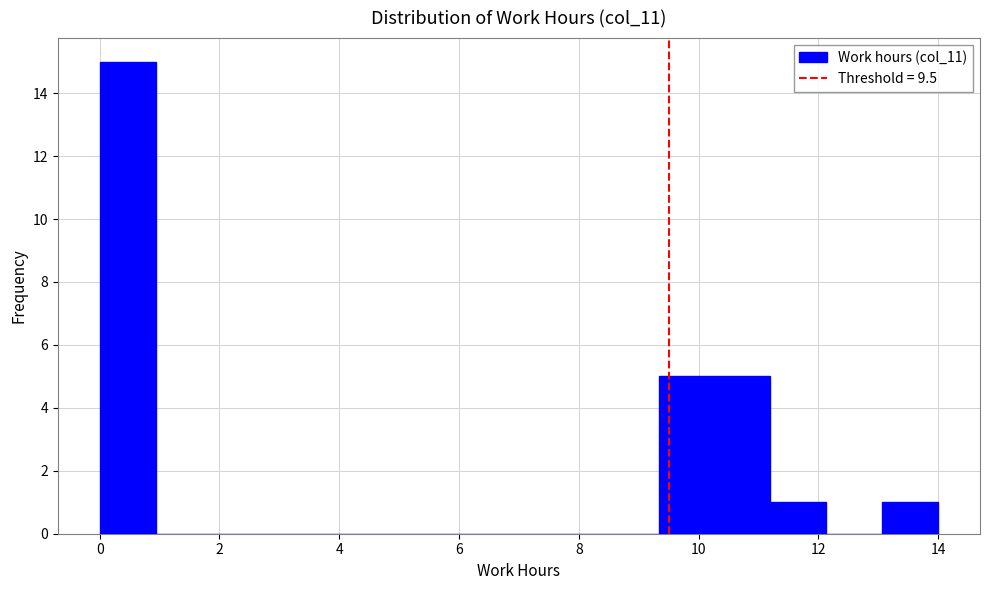

Reading left to right, list every bar in this chart as the range it spans on the x-axis followed by its height. Neither the bar edges nor the heights are printed on the chart, so give them approximately, as read against the axes.

0.0 to 1.0: 15
1.0 to 1.8: 0
1.8 to 2.8: 0
2.8 to 3.8: 0
3.8 to 4.6: 0
4.6 to 5.6: 0
5.6 to 6.6: 0
6.6 to 7.4: 0
7.4 to 8.4: 0
8.4 to 9.4: 0
9.4 to 10.2: 5
10.2 to 11.2: 5
11.2 to 12.2: 1
12.2 to 13.0: 0
13.0 to 14.0: 1